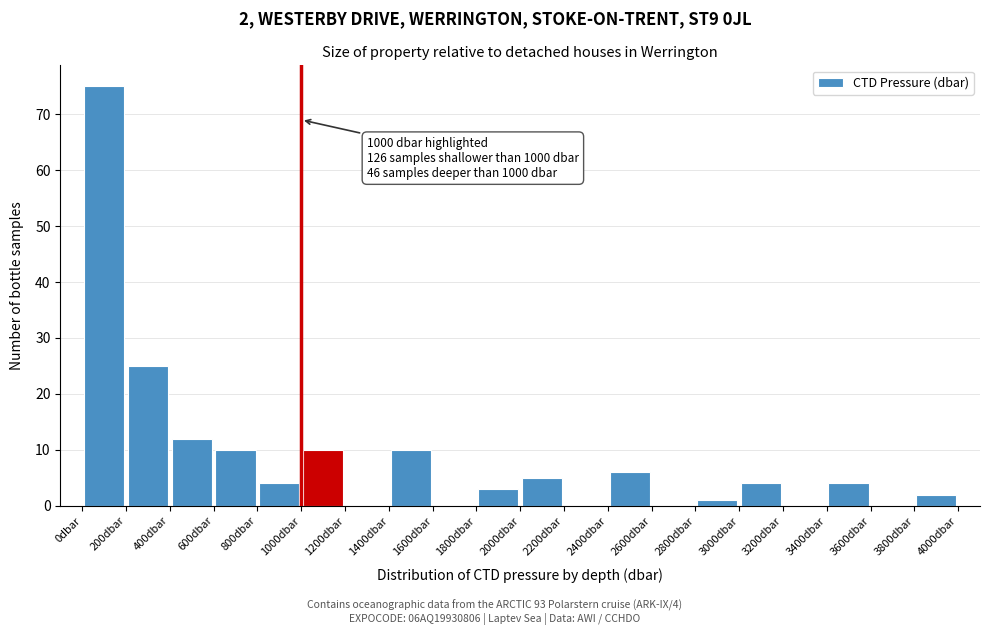

Over which range of the x-axis is the bar tallest?

0 to 200